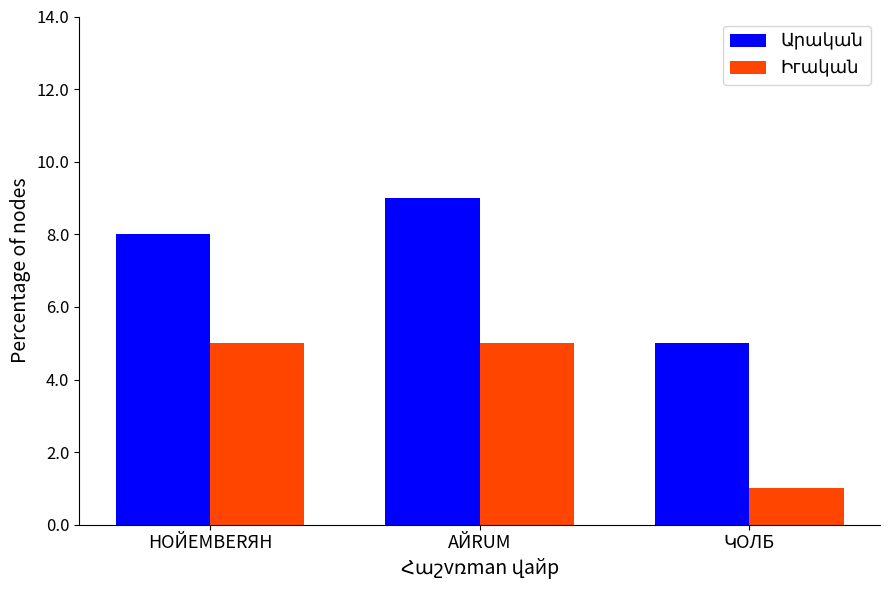

What is the total value across all series at АЙRUM?

14